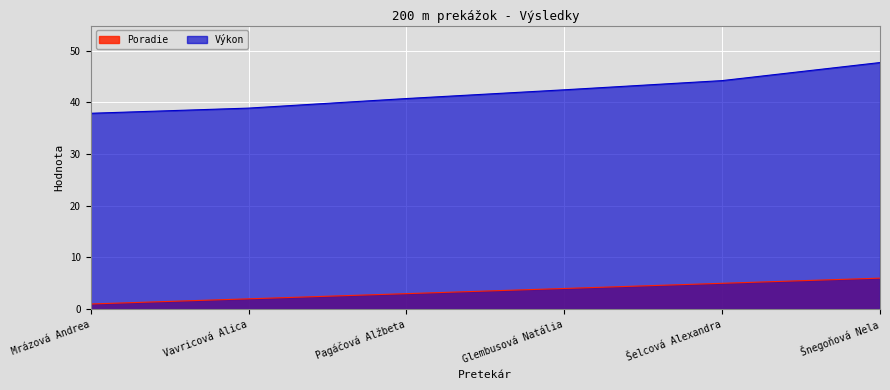

What is the total value across all series at Šelcová Alexandra?

49.2